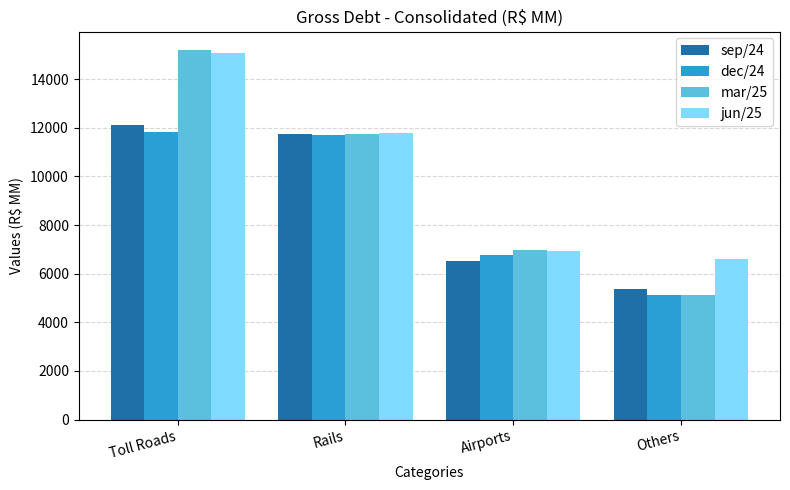

Between Toll Roads and Others, which series saw the biggest shift?

mar/25